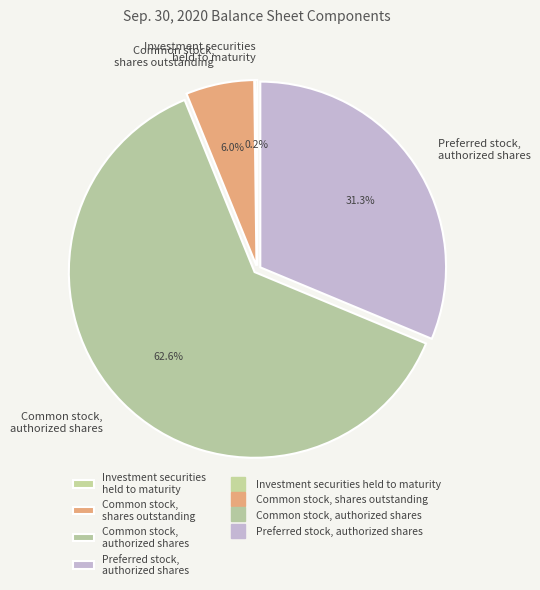

Does any single category account for the majority?

Yes